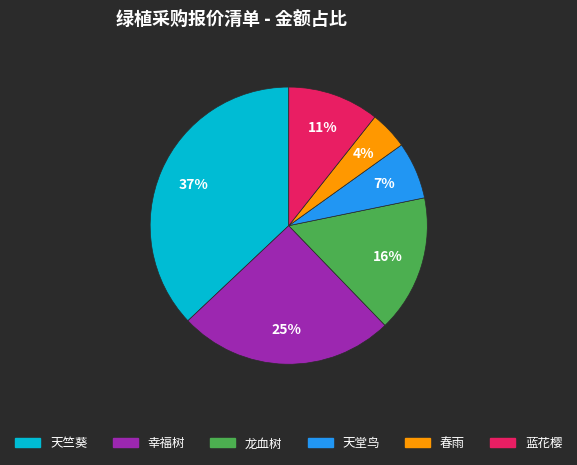

Does 幸福树 account for over 50% of the chart?

No